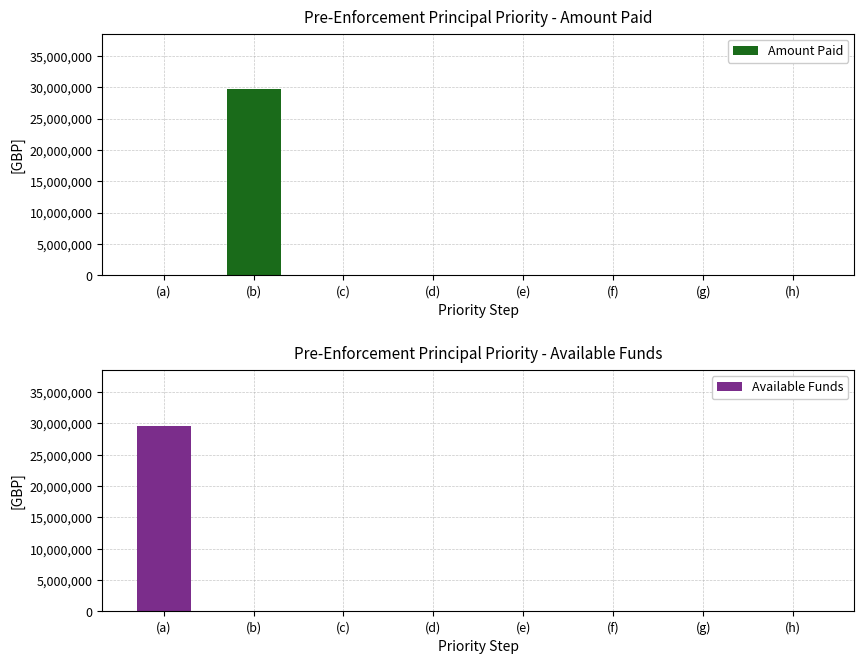

What is the difference between the Available Funds values at (h) and (a)?

29658312.0